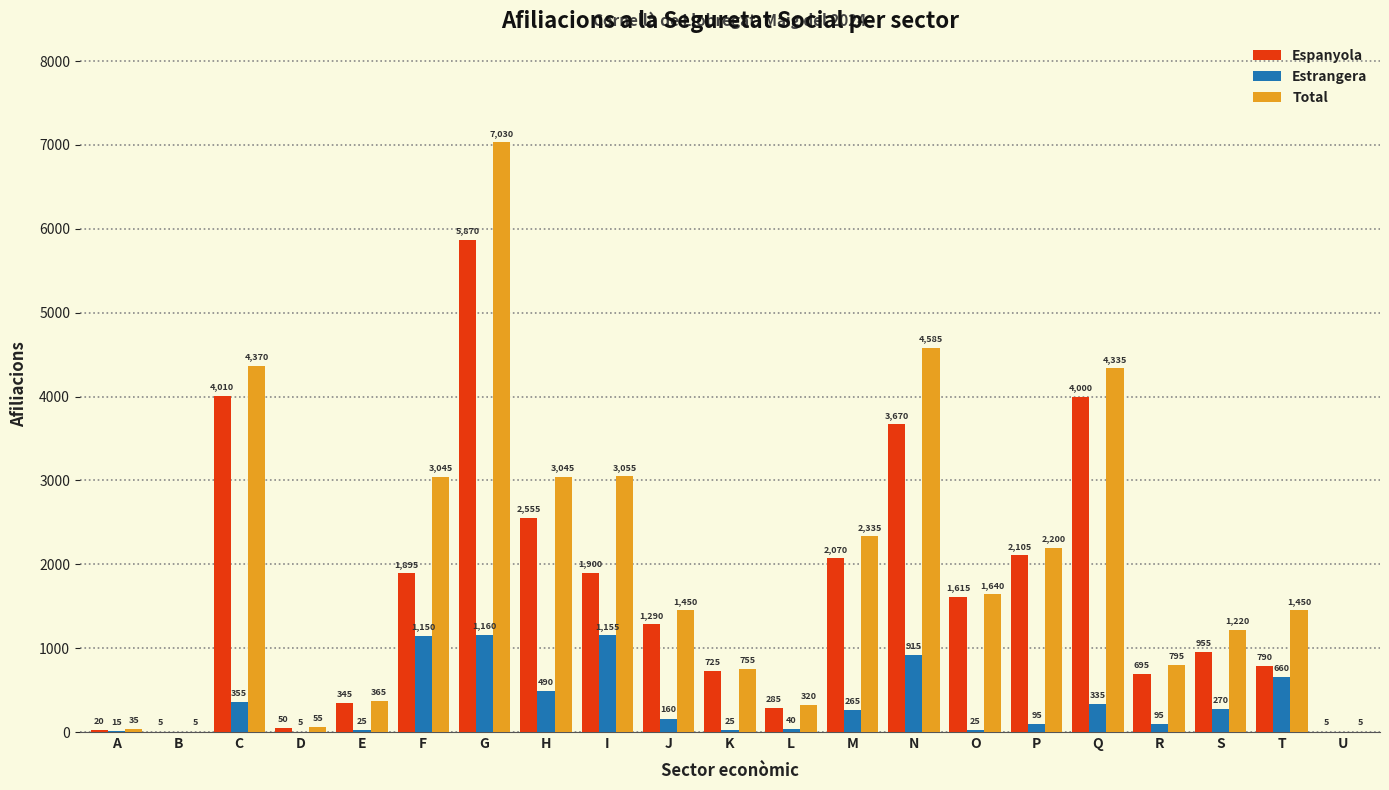

Reading left to right, list all the values displayed in this chart.

Espanyola: A=20	B=5	C=4010	D=50	E=345	F=1895	G=5870	H=2555	I=1900	J=1290	K=725	L=285	M=2070	N=3670	O=1615	P=2105	Q=4000	R=695	S=955	T=790	U=5
Estrangera: A=15	B=0	C=355	D=5	E=25	F=1150	G=1160	H=490	I=1155	J=160	K=25	L=40	M=265	N=915	O=25	P=95	Q=335	R=95	S=270	T=660	U=0
Total: A=35	B=5	C=4370	D=55	E=365	F=3045	G=7030	H=3045	I=3055	J=1450	K=755	L=320	M=2335	N=4585	O=1640	P=2200	Q=4335	R=795	S=1220	T=1450	U=5